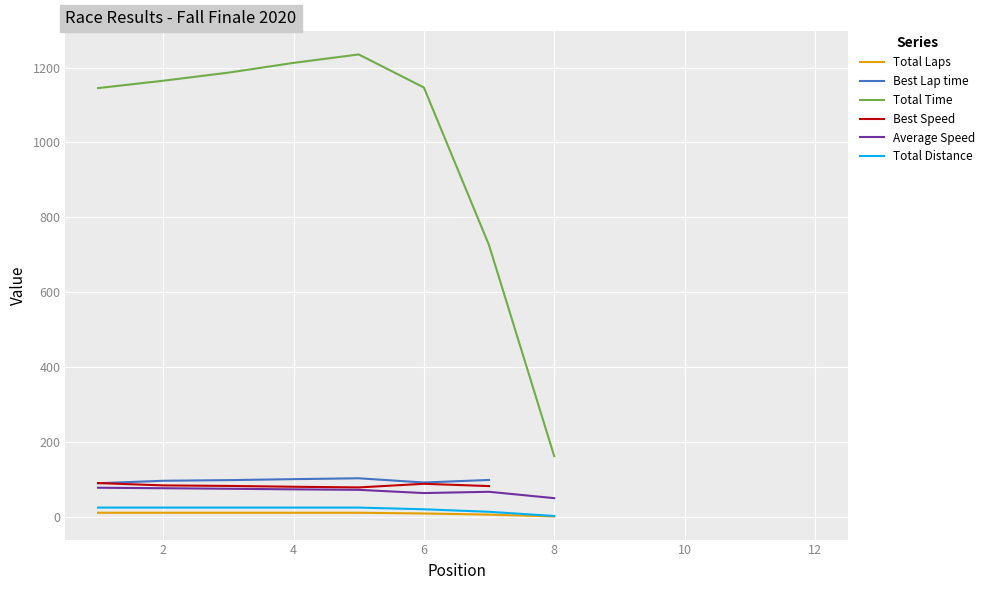

True or false: Average Speed and Total Time intersect in this chart.

False